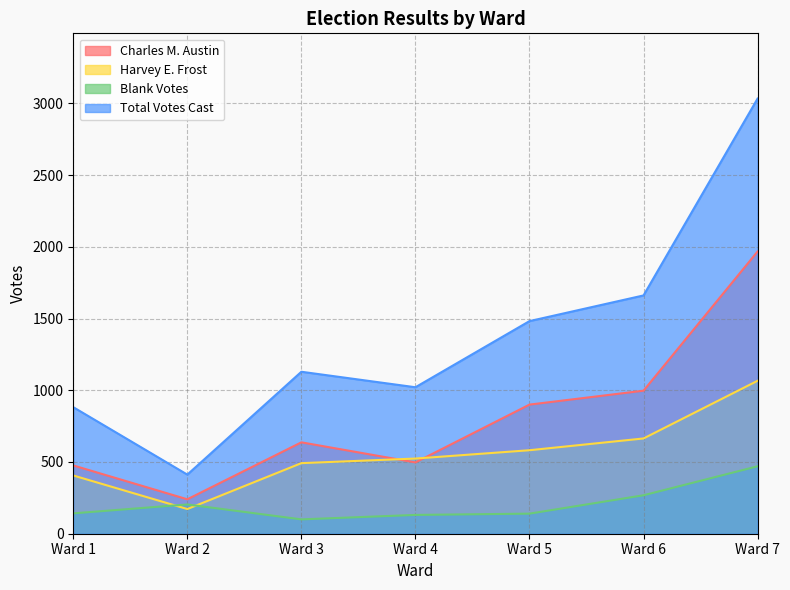

At which label does Total Votes Cast reach its minimum?

Ward 2